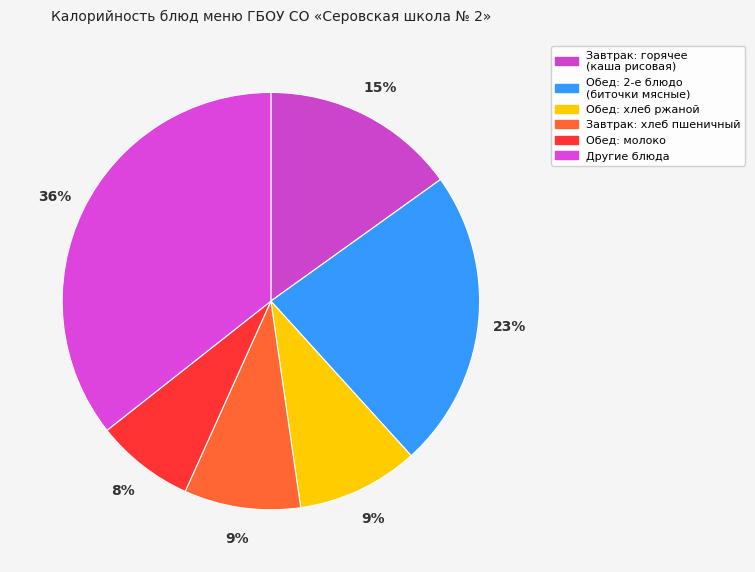

How many segments does this pie chart have?

6